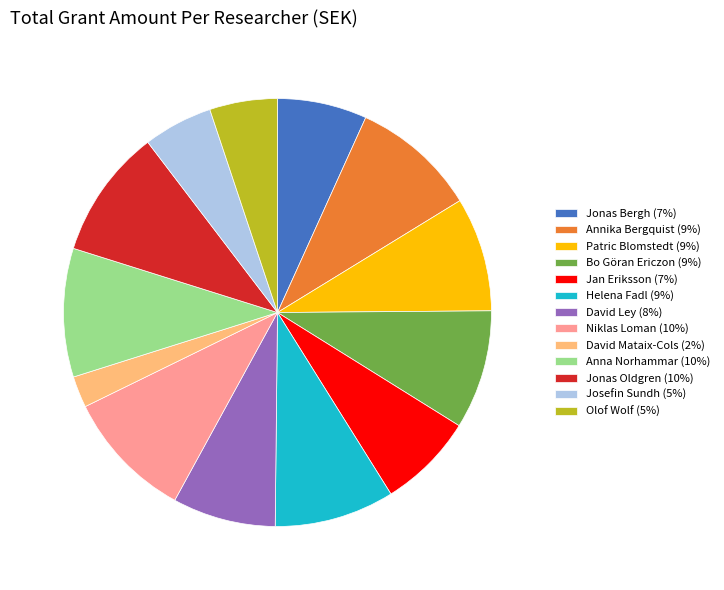

Is Helena Fadl (9%) the majority of the pie?

No